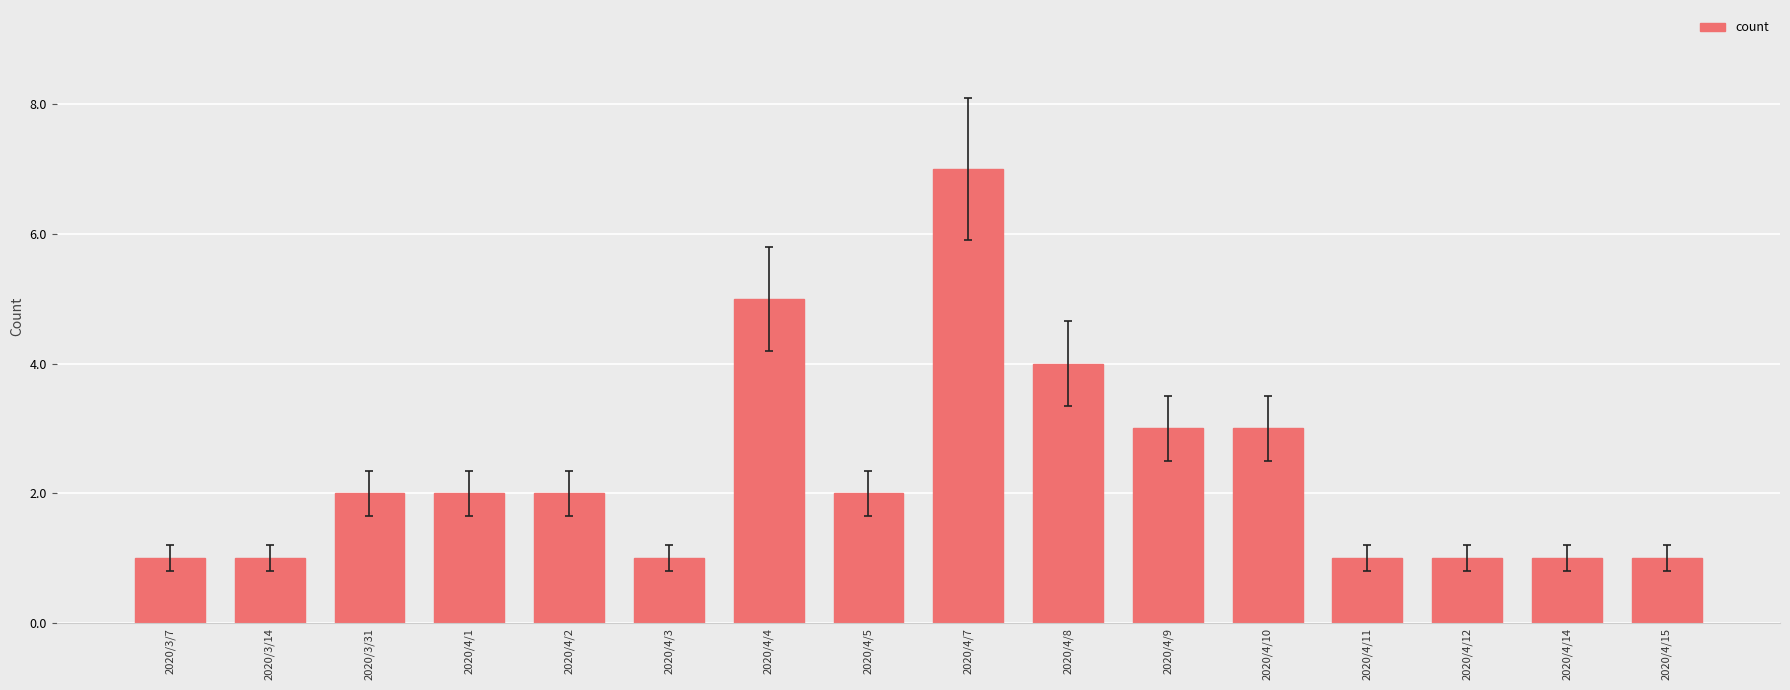

What is the difference between the values at 2020/4/7 and 2020/4/10?

4